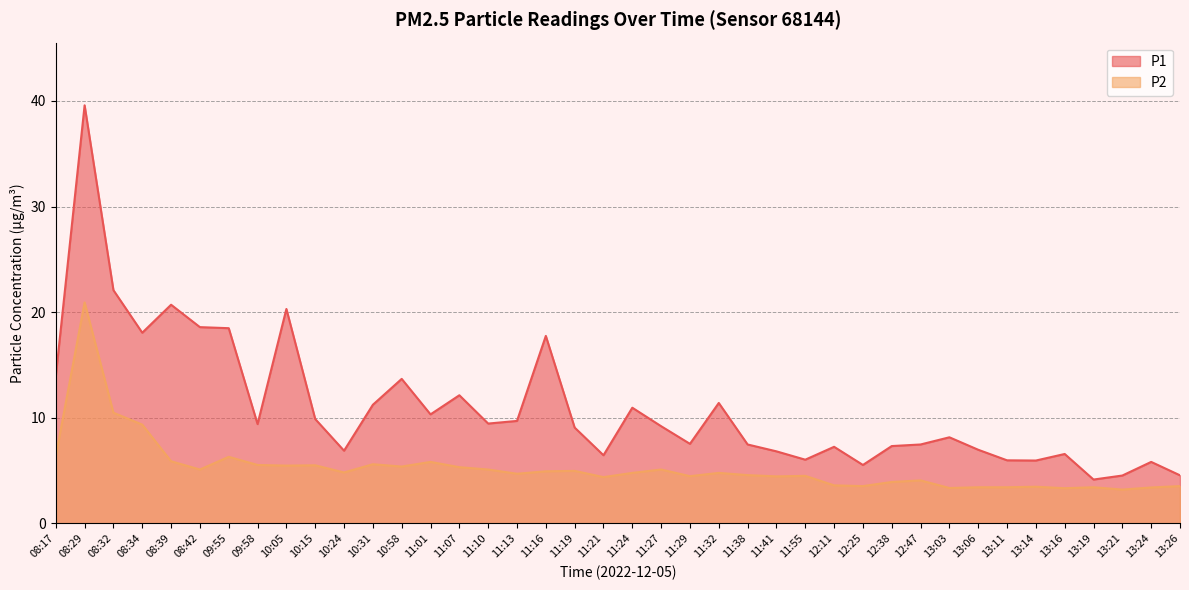

Reading right to left, list all the values displayed in this chart.

P1: 13:26=4.5	13:24=5.8	13:21=4.5	13:19=4.2	13:16=6.6	13:14=6.0	13:11=6.0	13:06=7.0	13:03=8.2	12:47=7.5	12:38=7.3	12:25=5.5	12:11=7.2	11:55=6.0	11:41=6.8	11:38=7.5	11:32=11.4	11:29=7.5	11:27=9.2	11:24=10.9	11:21=6.5	11:19=9.1	11:16=17.8	11:13=9.7	11:10=9.4	11:07=12.1	11:01=10.3	10:58=13.7	10:31=11.2	10:24=6.9	10:15=9.9	10:05=20.3	09:58=9.4	09:55=18.5	08:42=18.6	08:39=20.7	08:34=18.1	08:32=22.1	08:29=39.6	08:17=13.9
P2: 13:26=3.5	13:24=3.4	13:21=3.2	13:19=3.4	13:16=3.3	13:14=3.5	13:11=3.4	13:06=3.4	13:03=3.4	12:47=4.1	12:38=3.9	12:25=3.5	12:11=3.6	11:55=4.5	11:41=4.5	11:38=4.6	11:32=4.8	11:29=4.5	11:27=5.1	11:24=4.8	11:21=4.4	11:19=5.0	11:16=4.9	11:13=4.7	11:10=5.1	11:07=5.3	11:01=5.8	10:58=5.4	10:31=5.6	10:24=4.8	10:15=5.5	10:05=5.5	09:58=5.5	09:55=6.3	08:42=5.1	08:39=5.9	08:34=9.3	08:32=10.5	08:29=20.9	08:17=6.4